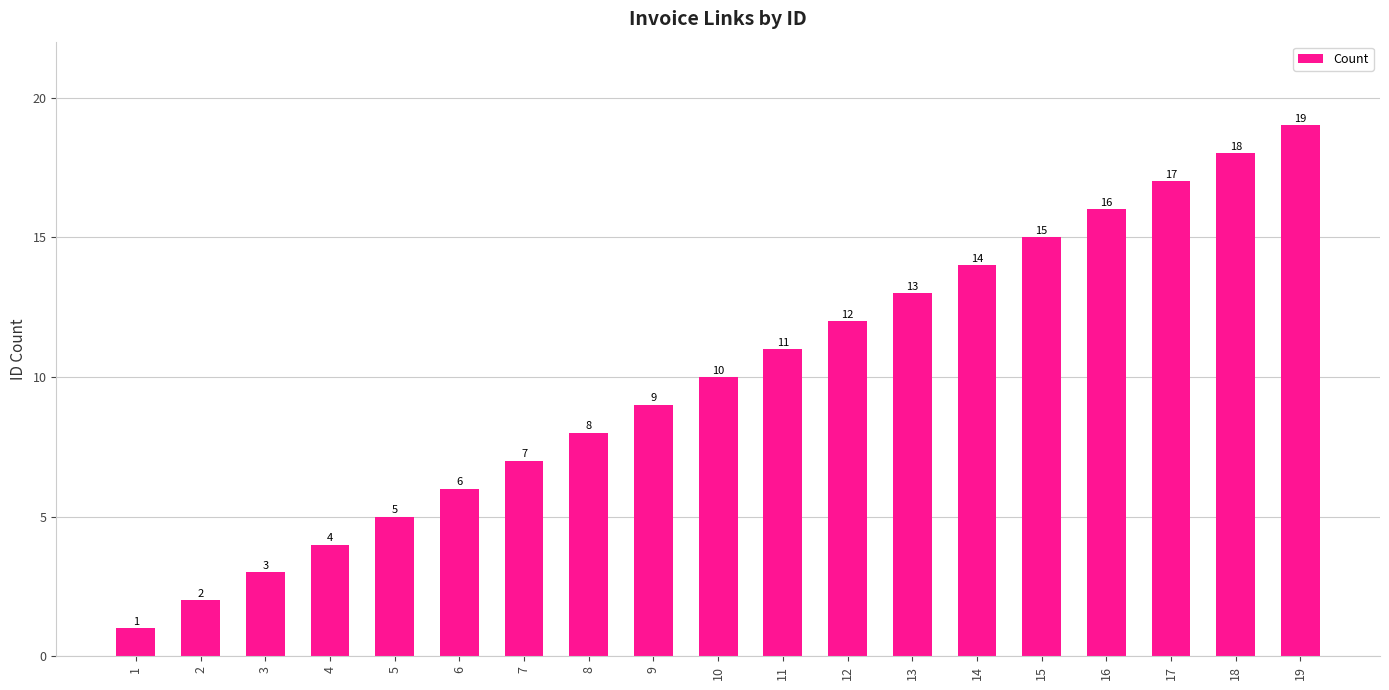

True or false: the data shows 15 at 15.

True